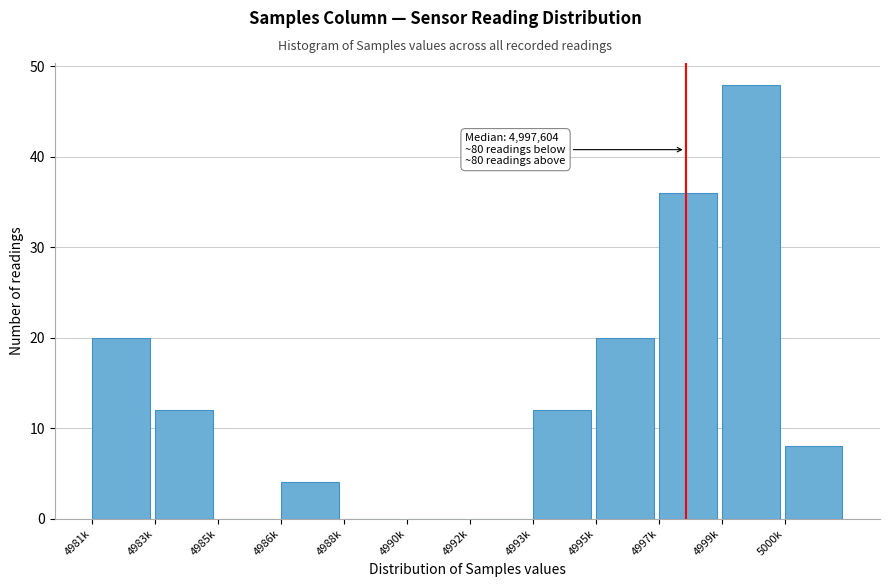

The value at 4999k is 80. True or false?

False